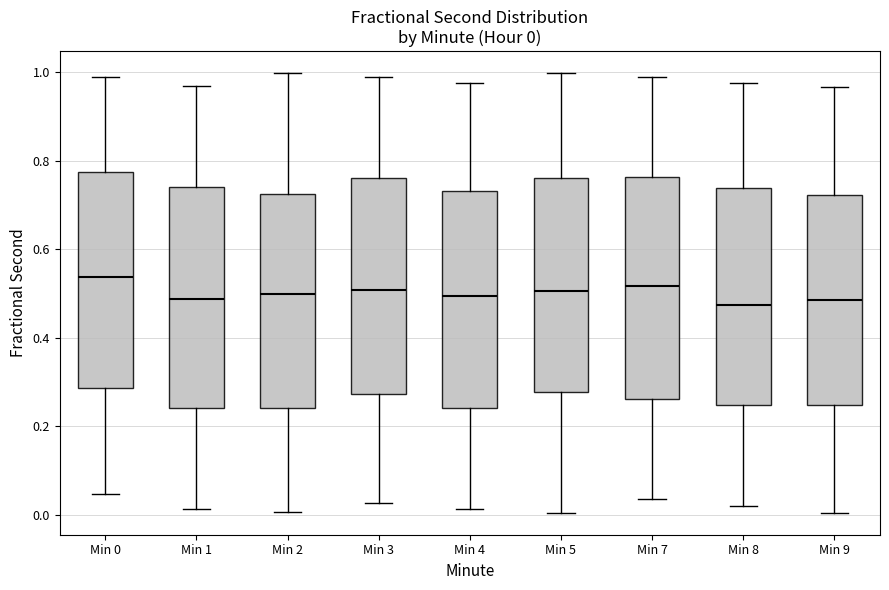

Which box has the highest median line?

Min 0